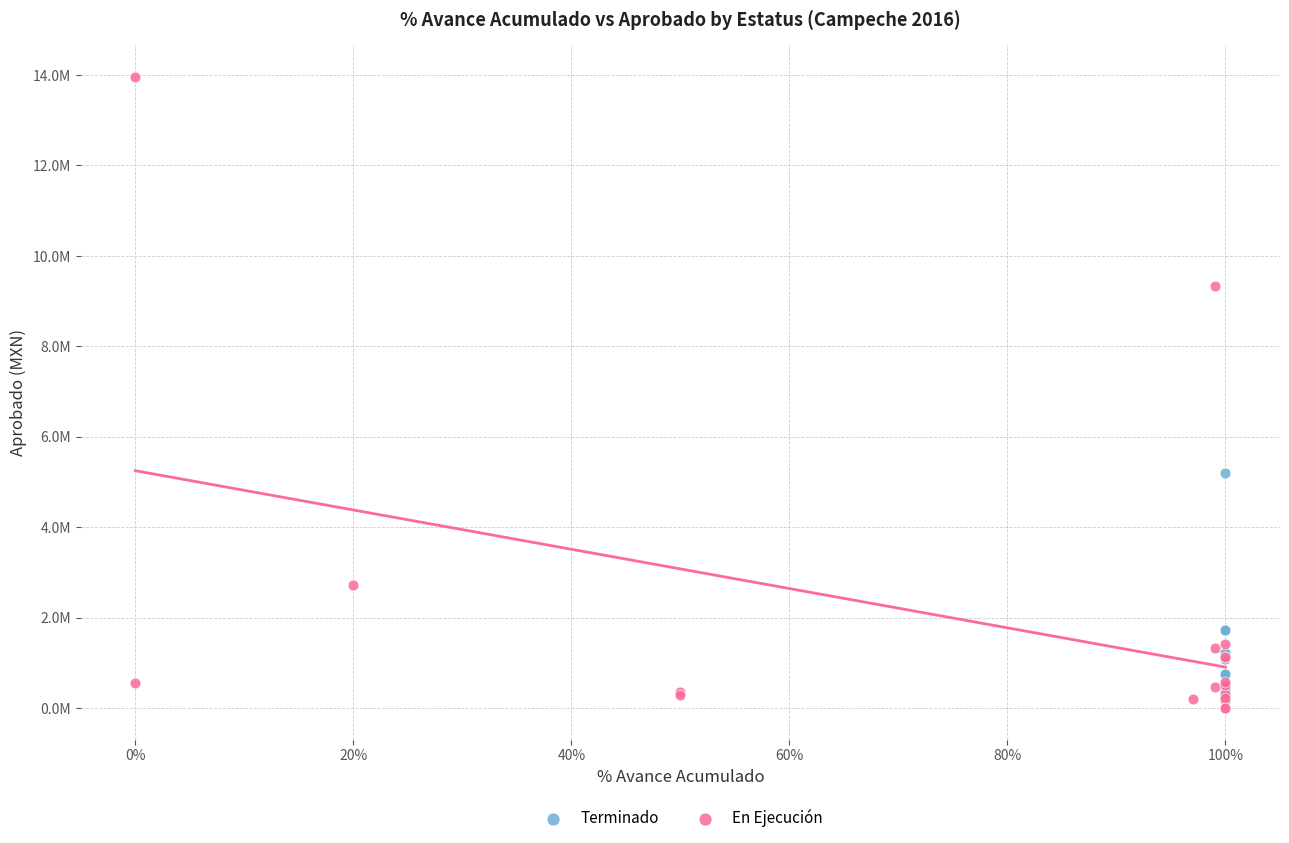

Which series has the largest Y range (max minus min)?

En Ejecución